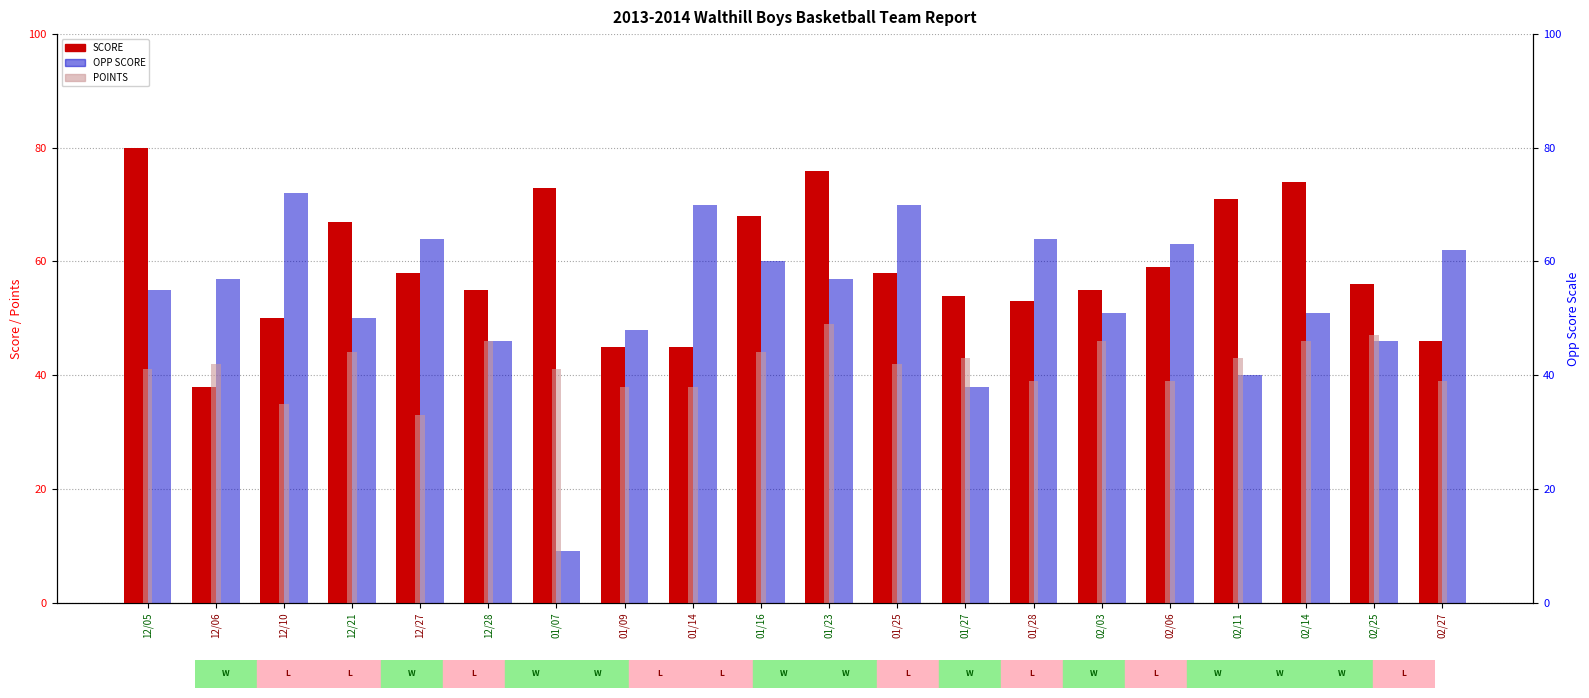

List the series in order of their overall mean, lowest first.

POINTS, OPP SCORE, SCORE